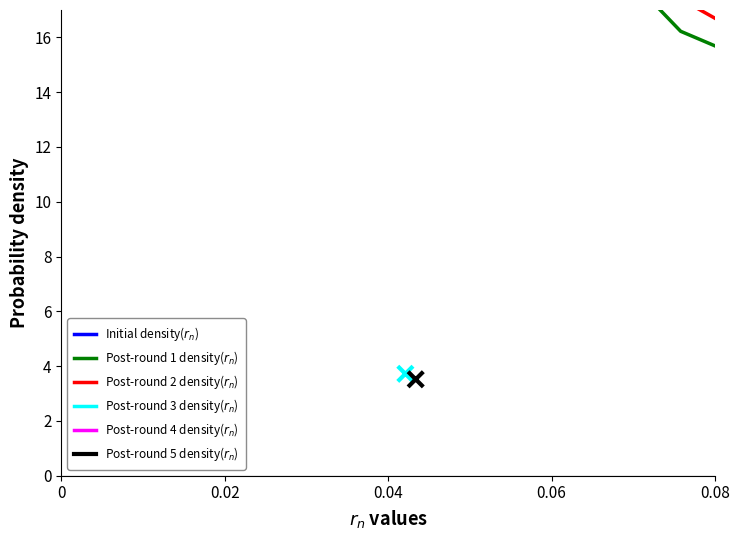

Is the value of Post-round 5 density($r_n$) at 6 greater than the value of Initial density($r_n$) at 8?

Yes